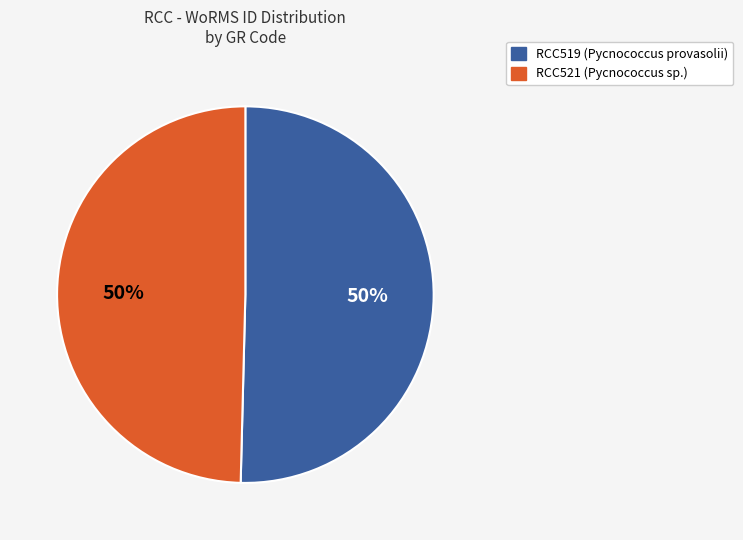

What is the ratio of the value at RCC521 (Pycnococcus sp.) to the value at RCC519 (Pycnococcus provasolii)?

1.0